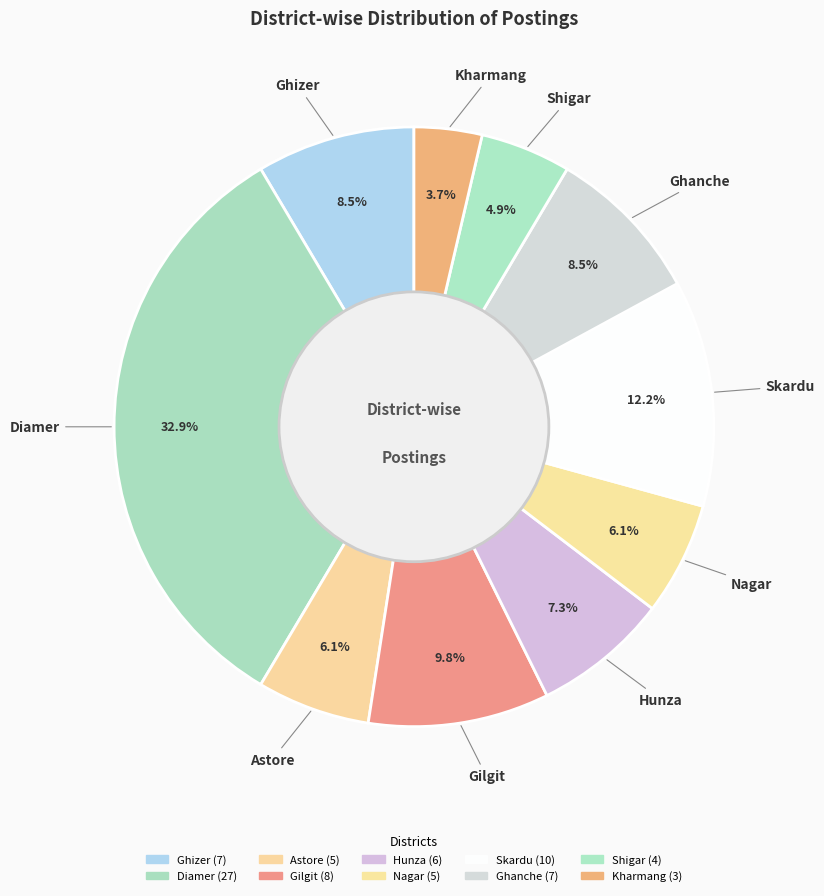

What is the largest slice in the pie chart?

Diamer